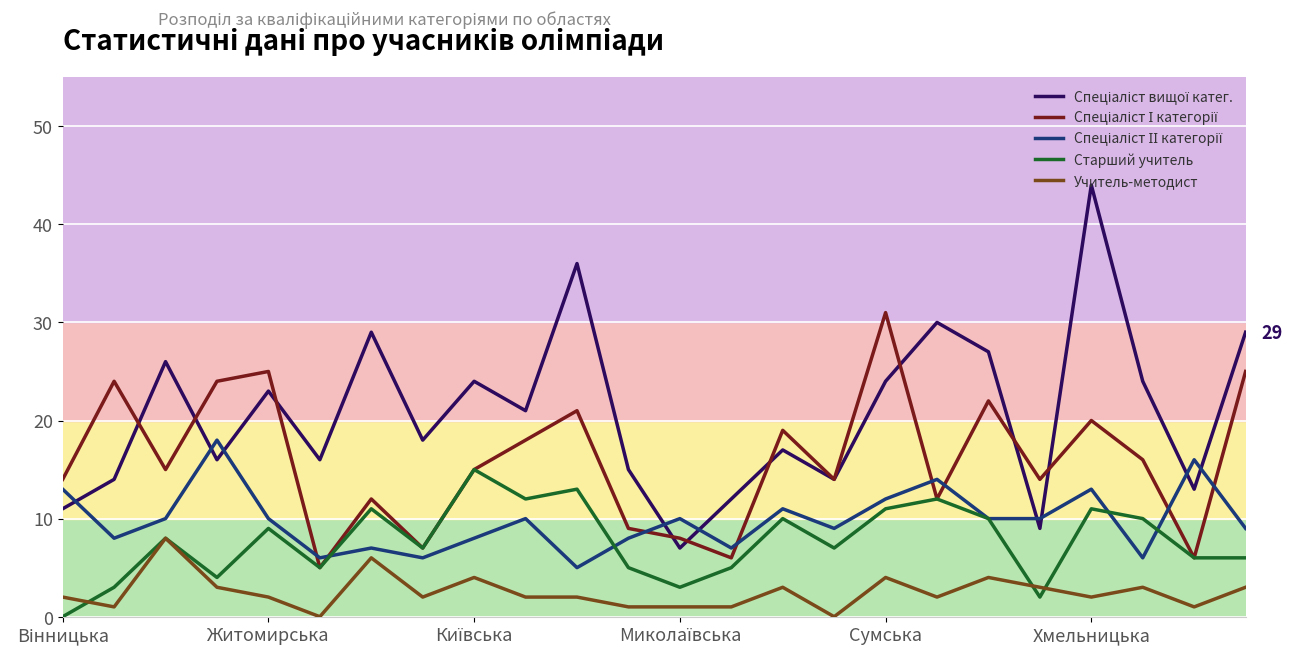

What is the spread (max minus min) of values at Сумська?

27